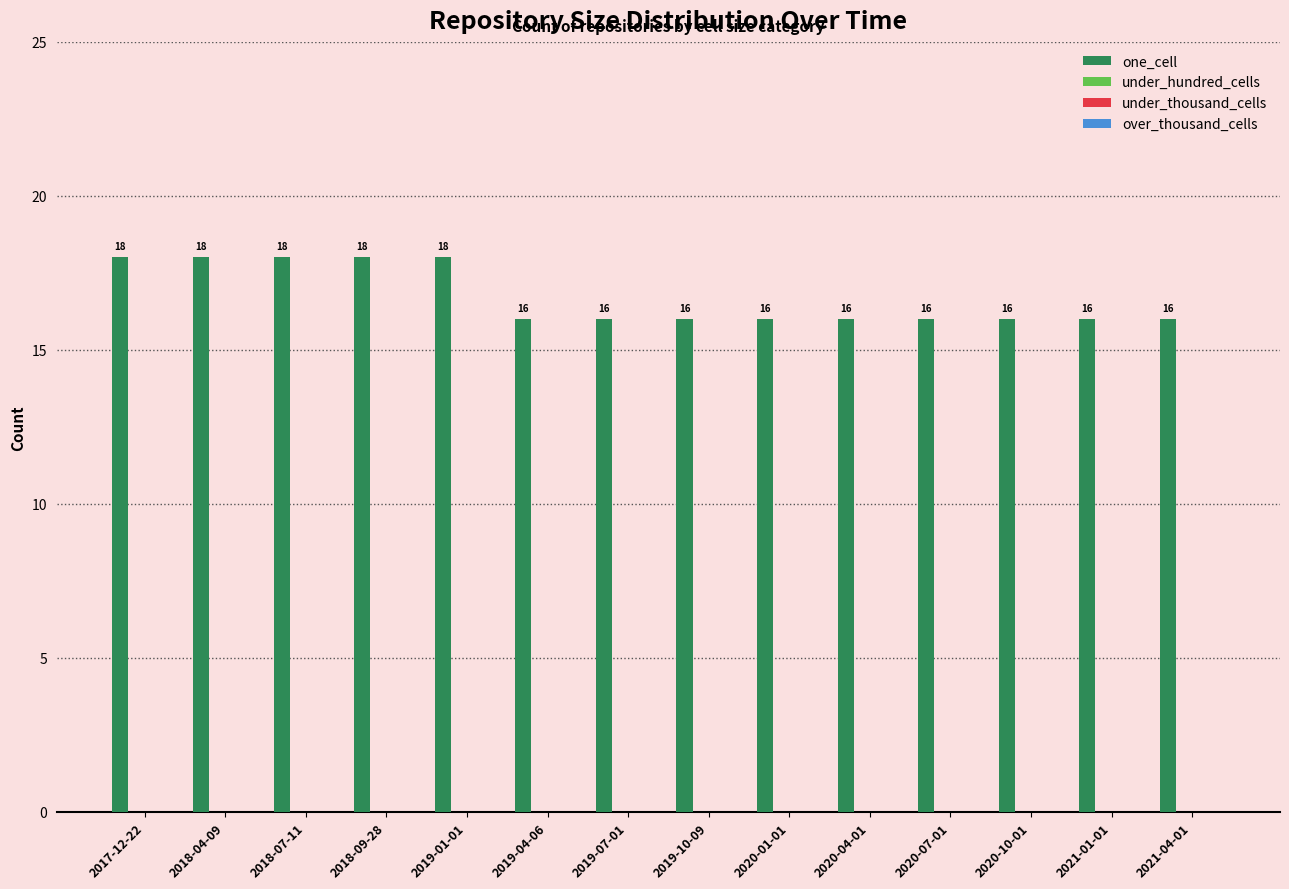

How many values are between 16 and 18?

14